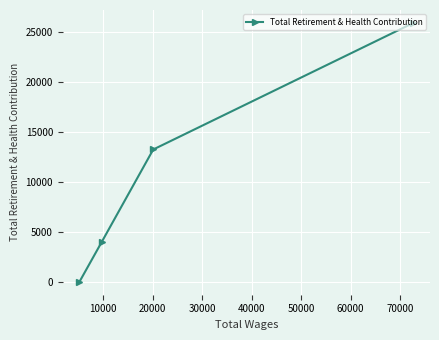

What is the difference between the second highest and second lowest values?

9247